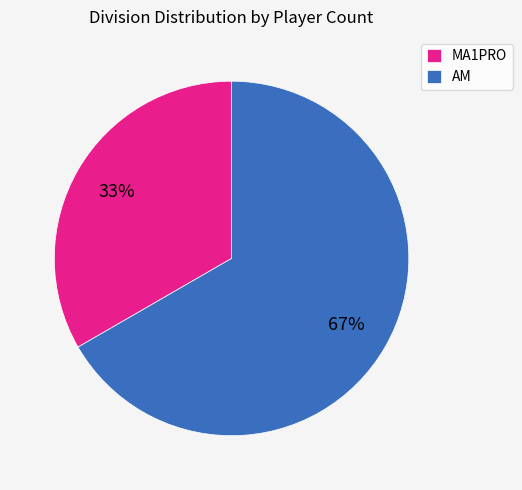

What percentage is the AM slice, to the nearest percent?

67%